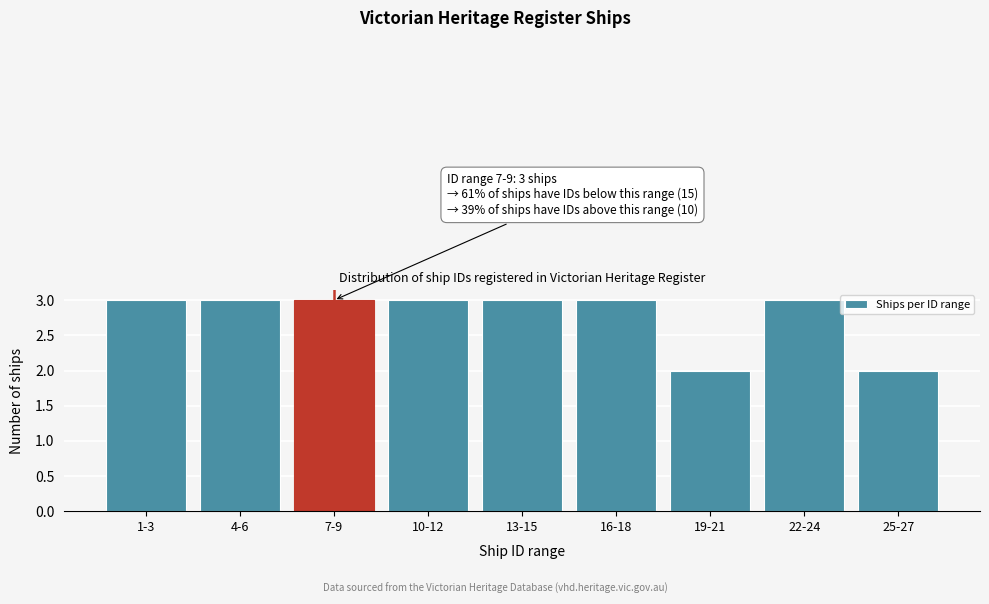

Reading right to left, list all the values displayed in this chart.

2	3	2	3	3	3	3	3	3